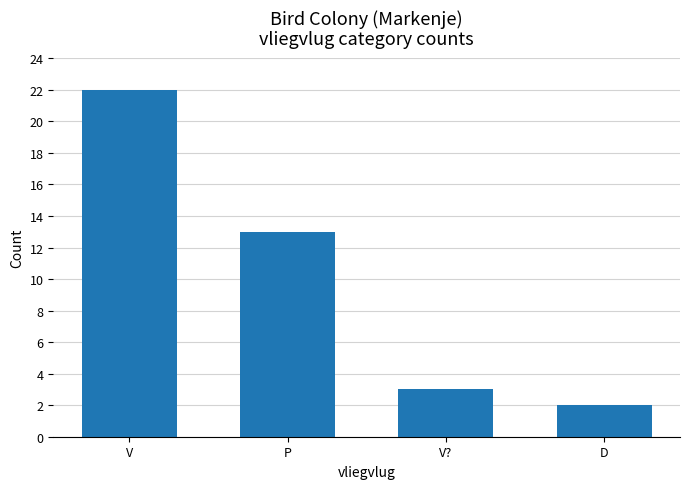

What is the label of the 2nd bar from the right?

V?